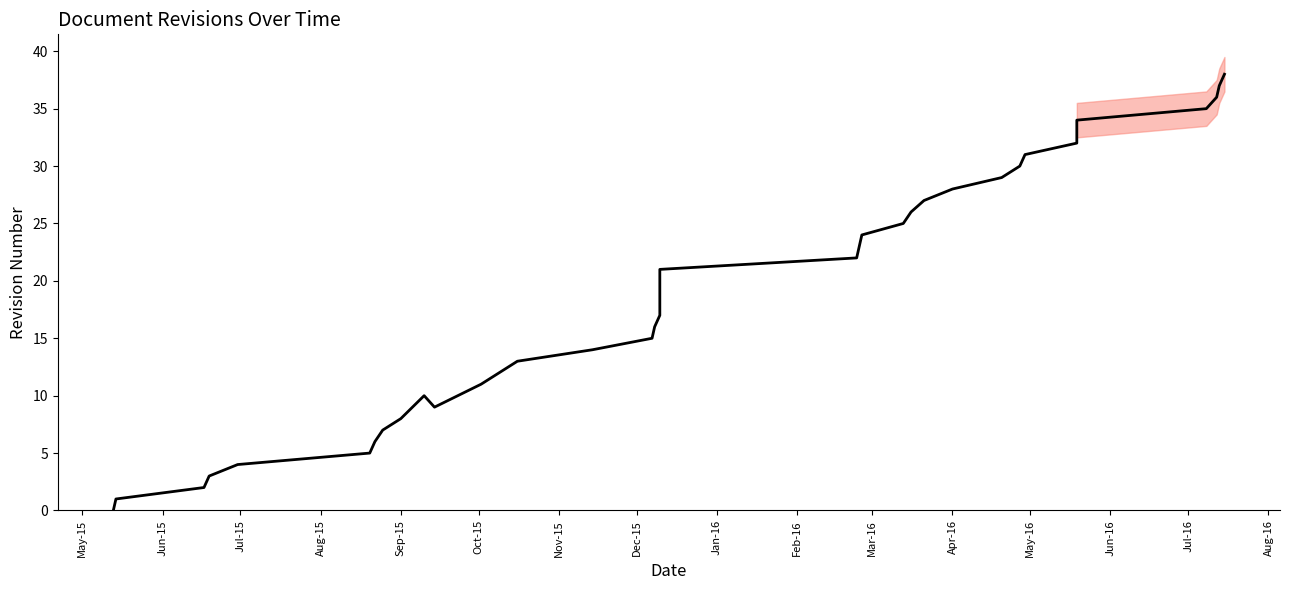

True or false: there are more than 0 points higher than both neighbors.

True